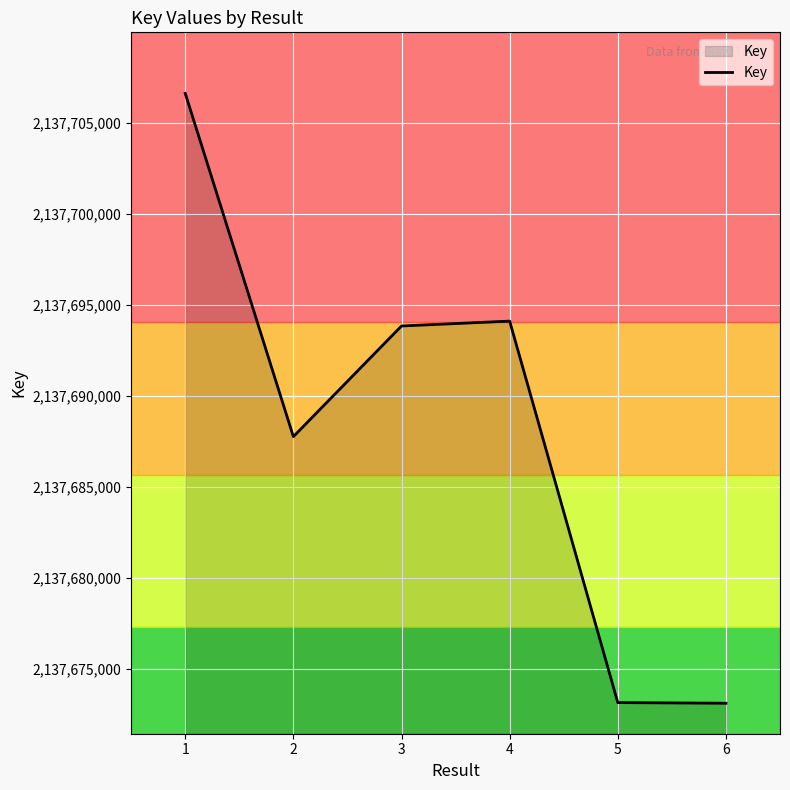

What is the average value?

2137688094